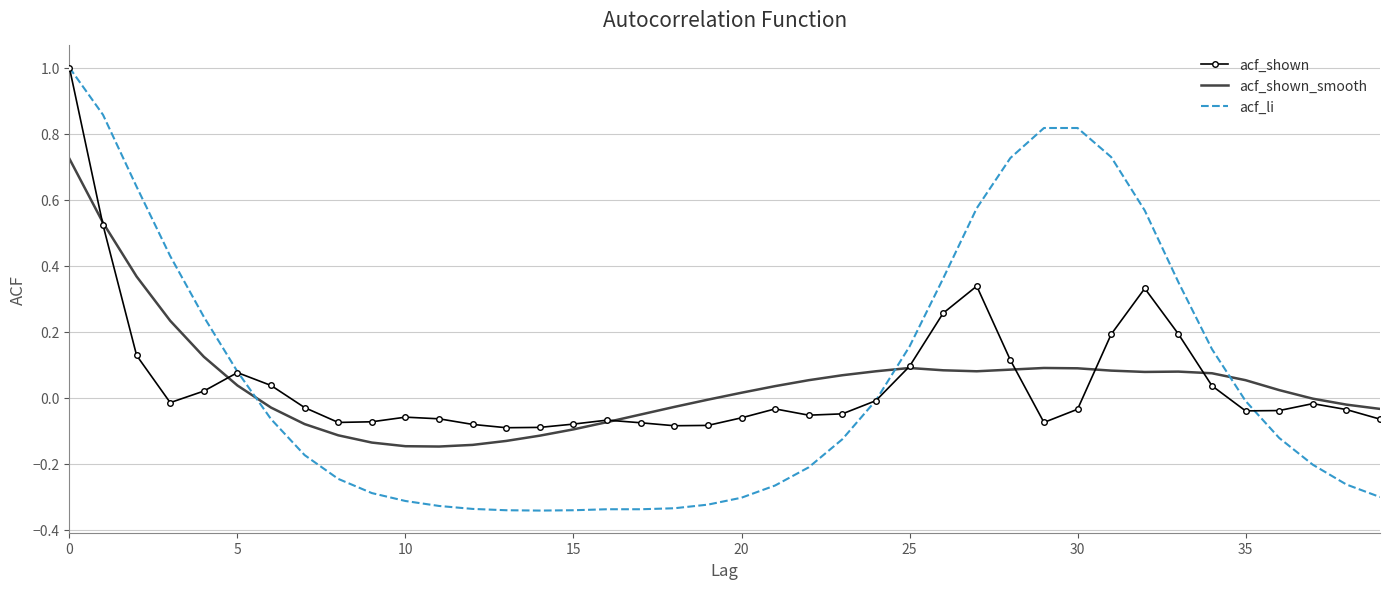

In acf_shown, how many points are higher than both neighbors (excluding endpoints)?

7